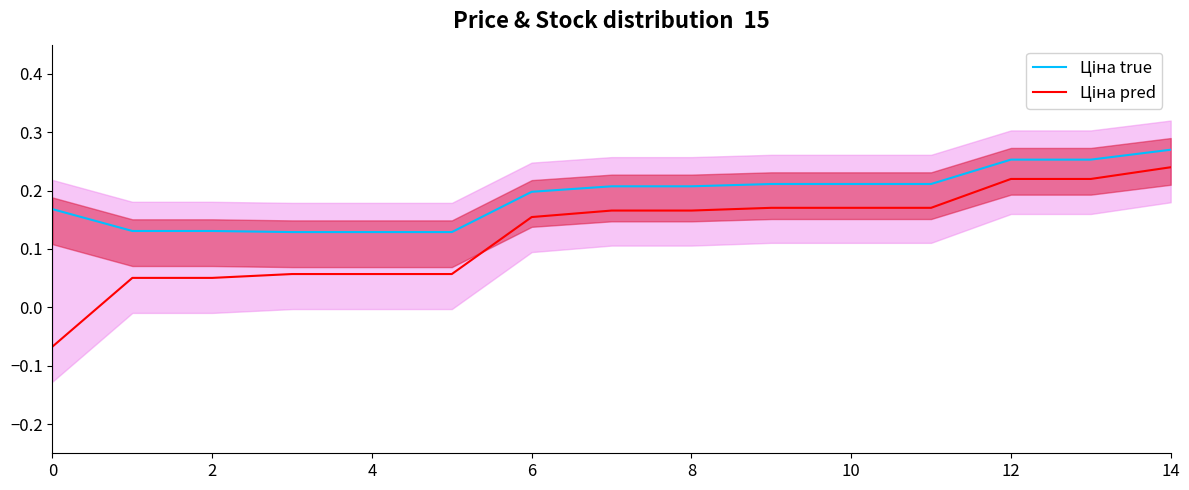

Does the chart display data point markers on the line(s)?

No